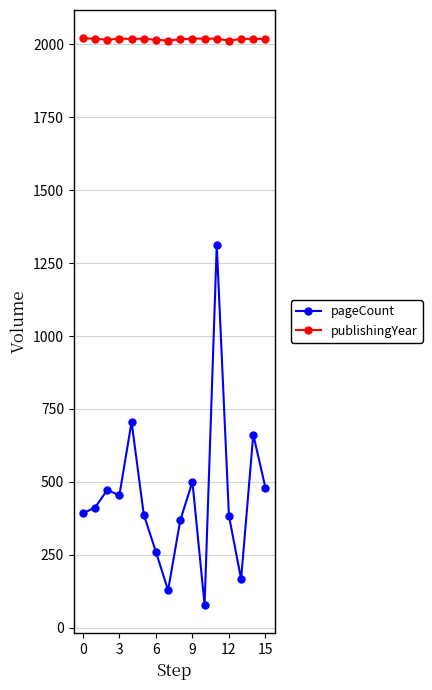

What is the value of the pageCount point at the 13th from the left?

384